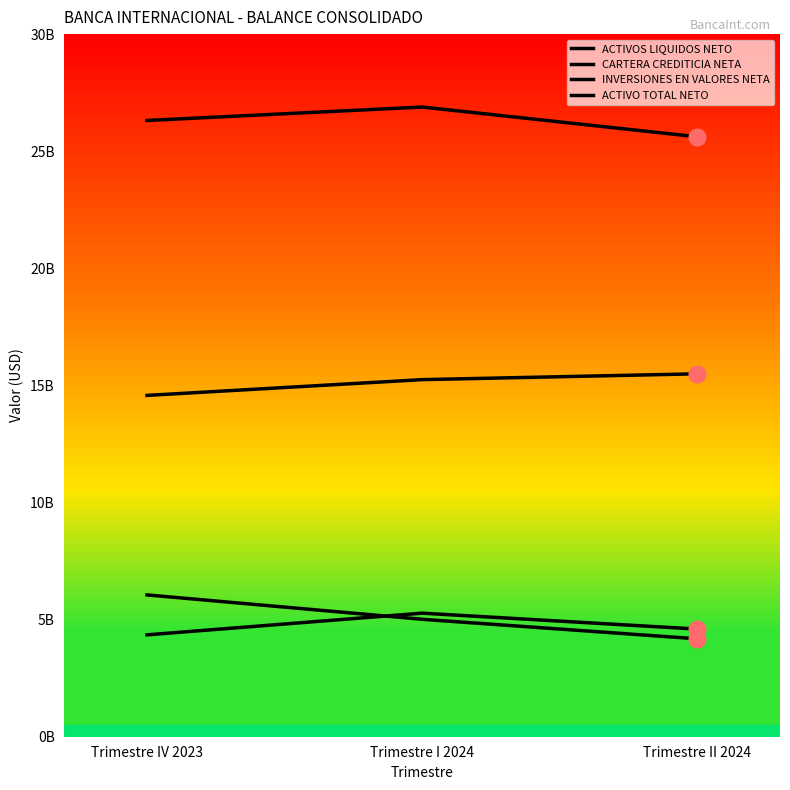

What is the highest value of the ACTIVOS LIQUIDOS NETO series?

6054747728.2